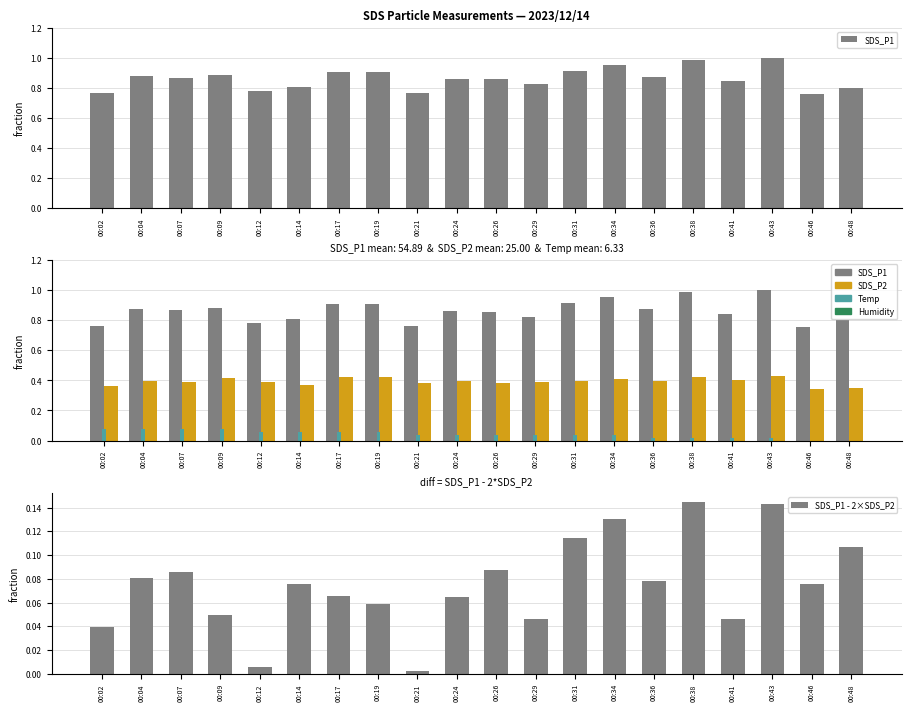

How many bars are there in total?

80